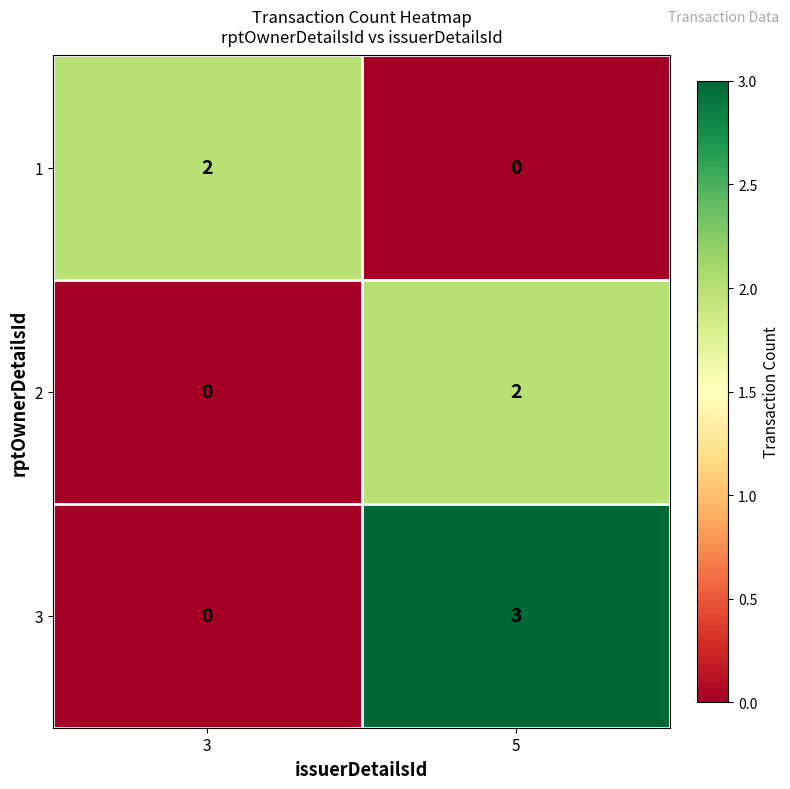

What is the maximum value shown in the chart?

3